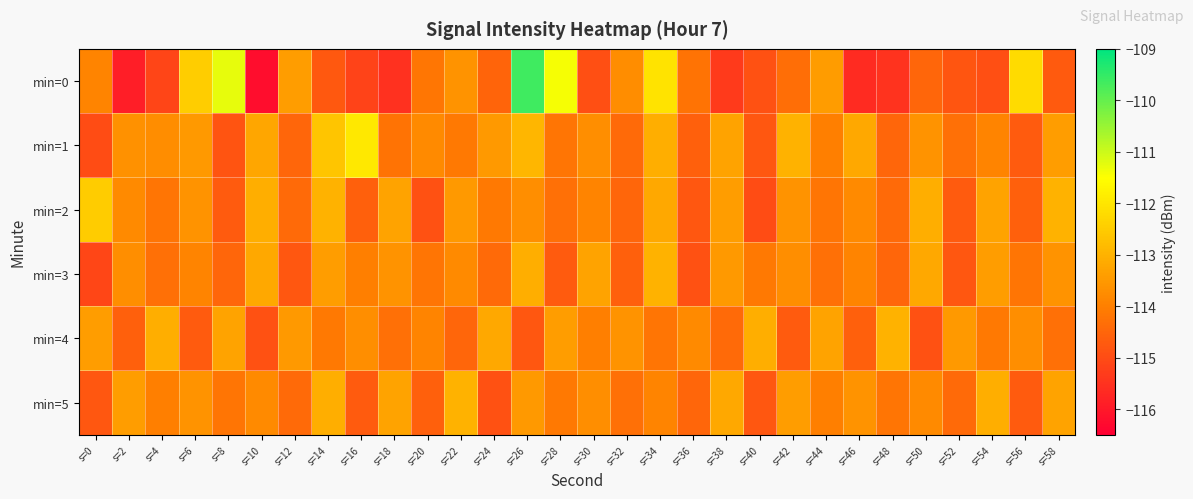

Reading left to right, transcribe all the data shown in this chart.

min=0: s=0=-113.9	s=2=-115.9	s=4=-115.1	s=6=-112.5	s=8=-111.3	s=10=-116.2	s=12=-113.4	s=14=-114.8	s=16=-115.2	s=18=-115.5	s=20=-114.2	s=22=-113.6	s=24=-114.5	s=26=-109.6	s=28=-111.4	s=30=-114.9	s=32=-113.7	s=34=-112.0	s=36=-114.2	s=38=-115.3	s=40=-114.9	s=42=-114.3	s=44=-113.4	s=46=-115.6	s=48=-115.5	s=50=-114.5	s=52=-114.8	s=54=-114.9	s=56=-112.2	s=58=-114.7
min=1: s=0=-115.0	s=2=-113.7	s=4=-113.7	s=6=-113.5	s=8=-114.8	s=10=-113.2	s=12=-114.5	s=14=-112.6	s=16=-111.9	s=18=-114.2	s=20=-113.8	s=22=-114.1	s=24=-113.5	s=26=-112.9	s=28=-114.2	s=30=-113.7	s=32=-114.4	s=34=-113.1	s=36=-114.6	s=38=-113.3	s=40=-114.8	s=42=-113.0	s=44=-114.0	s=46=-113.2	s=48=-114.5	s=50=-113.6	s=52=-114.3	s=54=-113.9	s=56=-114.7	s=58=-113.4
min=2: s=0=-112.5	s=2=-113.8	s=4=-114.2	s=6=-113.6	s=8=-114.7	s=10=-113.1	s=12=-114.4	s=14=-113.0	s=16=-114.6	s=18=-113.3	s=20=-114.9	s=22=-113.5	s=24=-114.1	s=26=-113.7	s=28=-114.3	s=30=-113.9	s=32=-114.5	s=34=-113.2	s=36=-114.8	s=38=-113.4	s=40=-115.0	s=42=-113.6	s=44=-114.2	s=46=-113.8	s=48=-114.4	s=50=-113.1	s=52=-114.7	s=54=-113.3	s=56=-114.6	s=58=-113.0
min=3: s=0=-115.1	s=2=-113.7	s=4=-114.3	s=6=-113.9	s=8=-114.5	s=10=-113.2	s=12=-114.8	s=14=-113.4	s=16=-114.0	s=18=-113.6	s=20=-114.2	s=22=-113.8	s=24=-114.4	s=26=-113.1	s=28=-114.7	s=30=-113.3	s=32=-114.6	s=34=-113.0	s=36=-114.9	s=38=-113.5	s=40=-114.1	s=42=-113.7	s=44=-114.3	s=46=-113.9	s=48=-114.5	s=50=-113.2	s=52=-114.8	s=54=-113.4	s=56=-114.2	s=58=-113.6
min=4: s=0=-113.4	s=2=-114.6	s=4=-113.1	s=6=-114.7	s=8=-113.3	s=10=-114.9	s=12=-113.5	s=14=-114.1	s=16=-113.7	s=18=-114.3	s=20=-113.9	s=22=-114.5	s=24=-113.2	s=26=-114.8	s=28=-113.4	s=30=-114.0	s=32=-113.6	s=34=-114.2	s=36=-113.8	s=38=-114.4	s=40=-113.1	s=42=-114.7	s=44=-113.3	s=46=-114.6	s=48=-113.0	s=50=-114.9	s=52=-113.5	s=54=-114.1	s=56=-113.7	s=58=-114.3
min=5: s=0=-114.8	s=2=-113.4	s=4=-114.0	s=6=-113.6	s=8=-114.2	s=10=-113.8	s=12=-114.4	s=14=-113.1	s=16=-114.7	s=18=-113.3	s=20=-114.6	s=22=-113.0	s=24=-114.9	s=26=-113.5	s=28=-114.1	s=30=-113.7	s=32=-114.3	s=34=-113.9	s=36=-114.5	s=38=-113.2	s=40=-114.8	s=42=-113.4	s=44=-114.0	s=46=-113.6	s=48=-114.2	s=50=-113.8	s=52=-114.4	s=54=-113.1	s=56=-114.7	s=58=-113.3